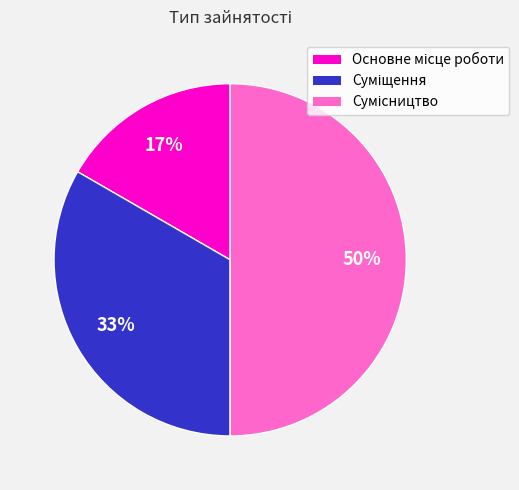

To the nearest percent, what is the difference between the largest and smallest slice percentages?

33%